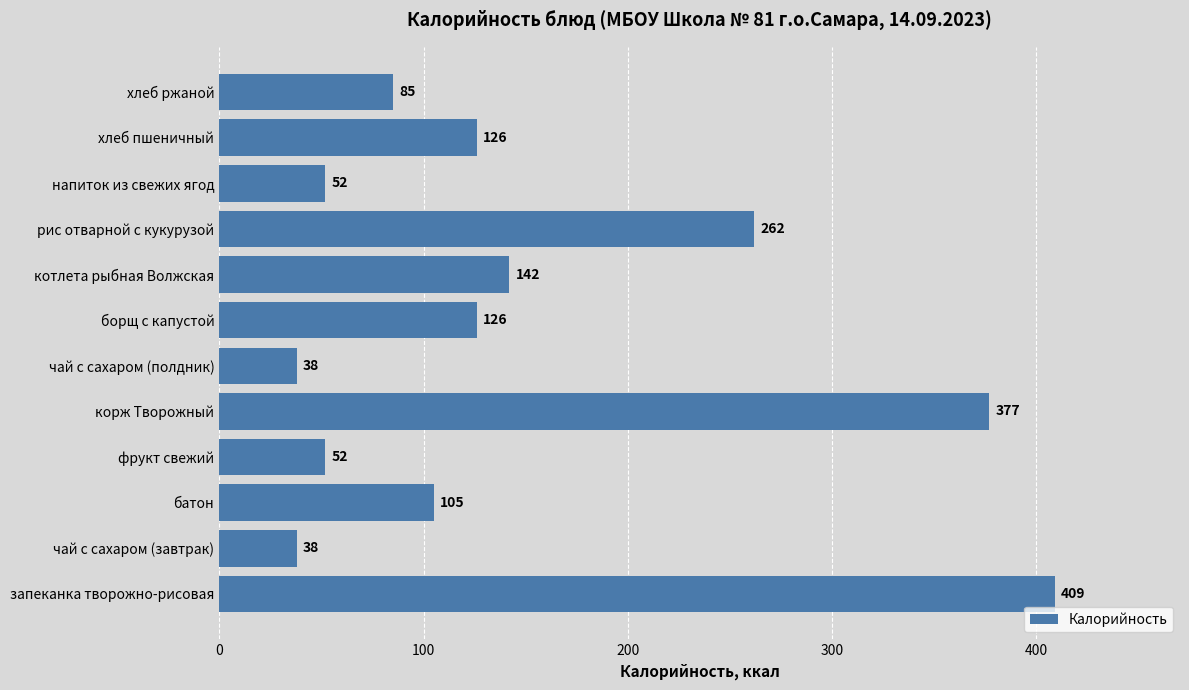

At which label is the value closest to 223?

рис отварной с кукурузой